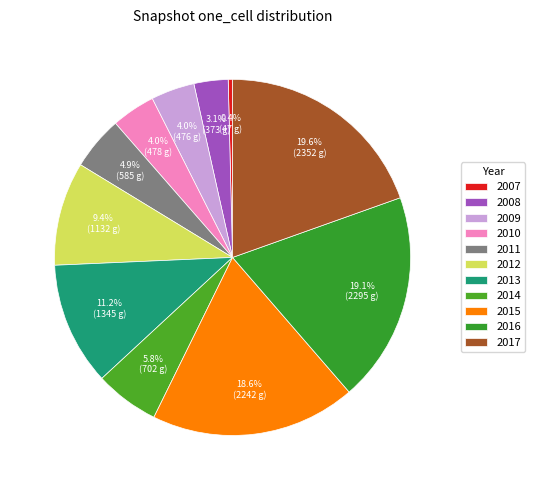

How many slices are in this pie chart?

11